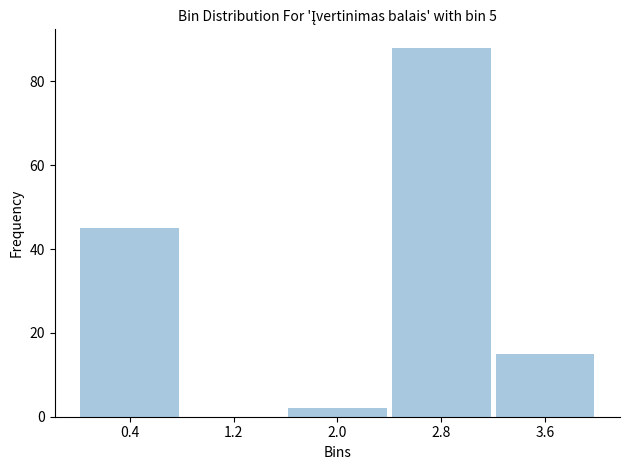

Reading left to right, list every bar in this chart as the range it spans on the x-axis followed by its height. The values are not printed on the chart, so give them approximately, as read against the axis.

0.0 to 0.8: 46
0.8 to 1.6: 0
1.6 to 2.4: 2
2.4 to 3.2: 88
3.2 to 4.0: 16